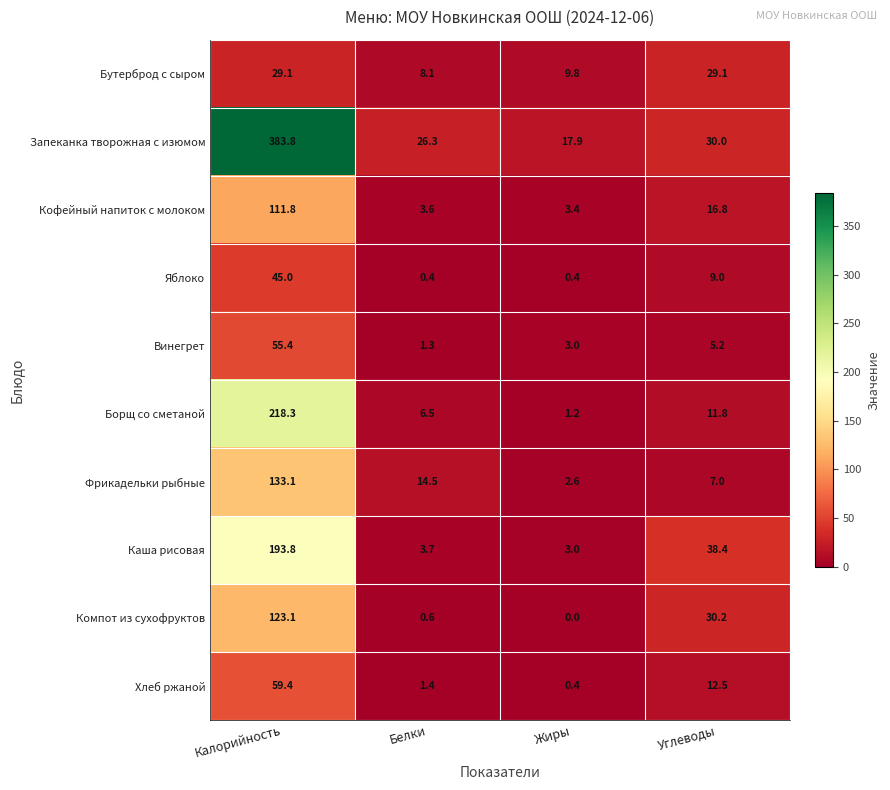

List the labels in order of Фрикадельки рыбные value, smallest first.

Жиры, Углеводы, Белки, Калорийность